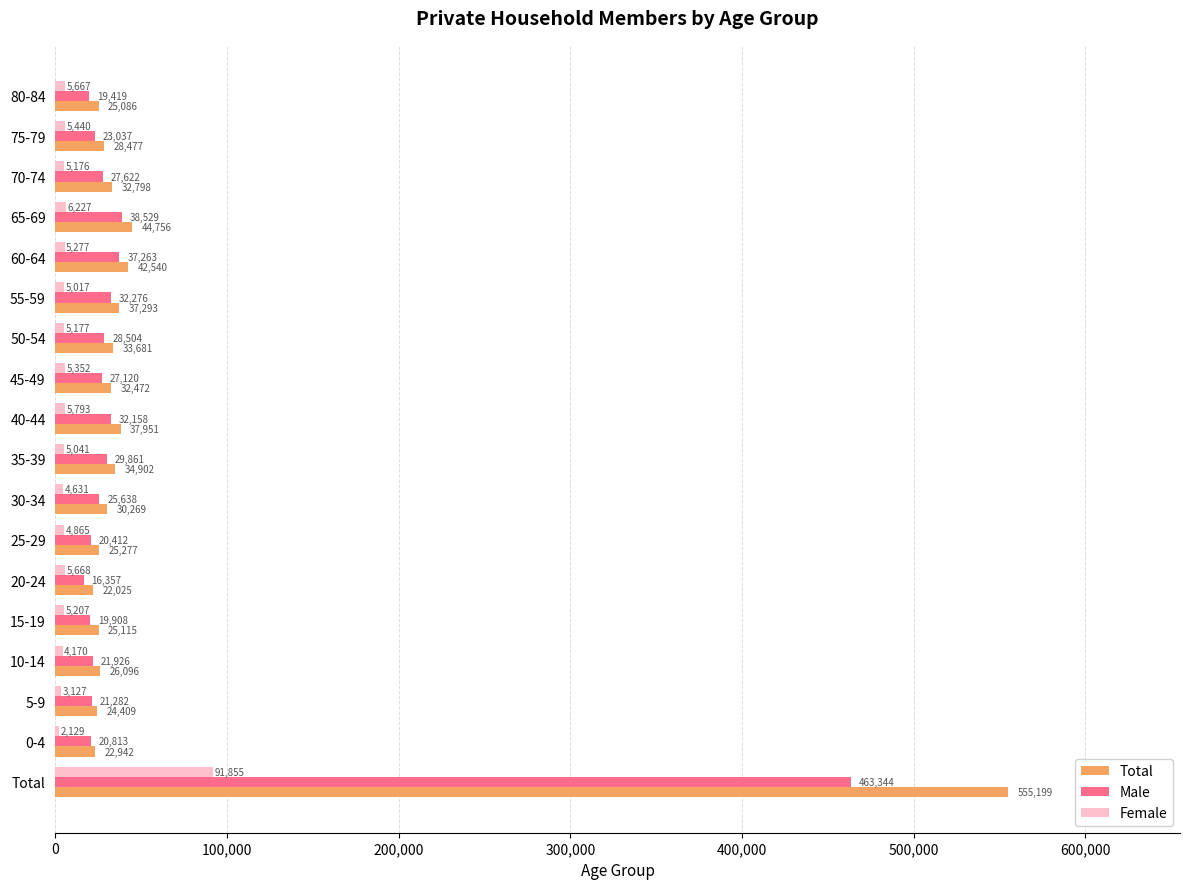

Which series has the largest range (max minus min)?

Total